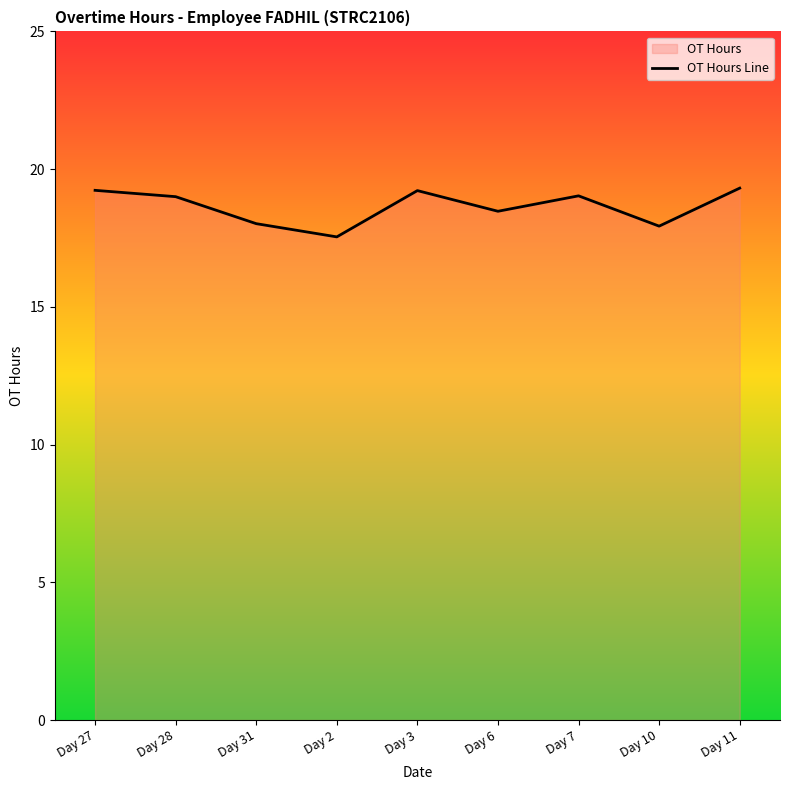

Which category has the highest value across all series?

Day 11